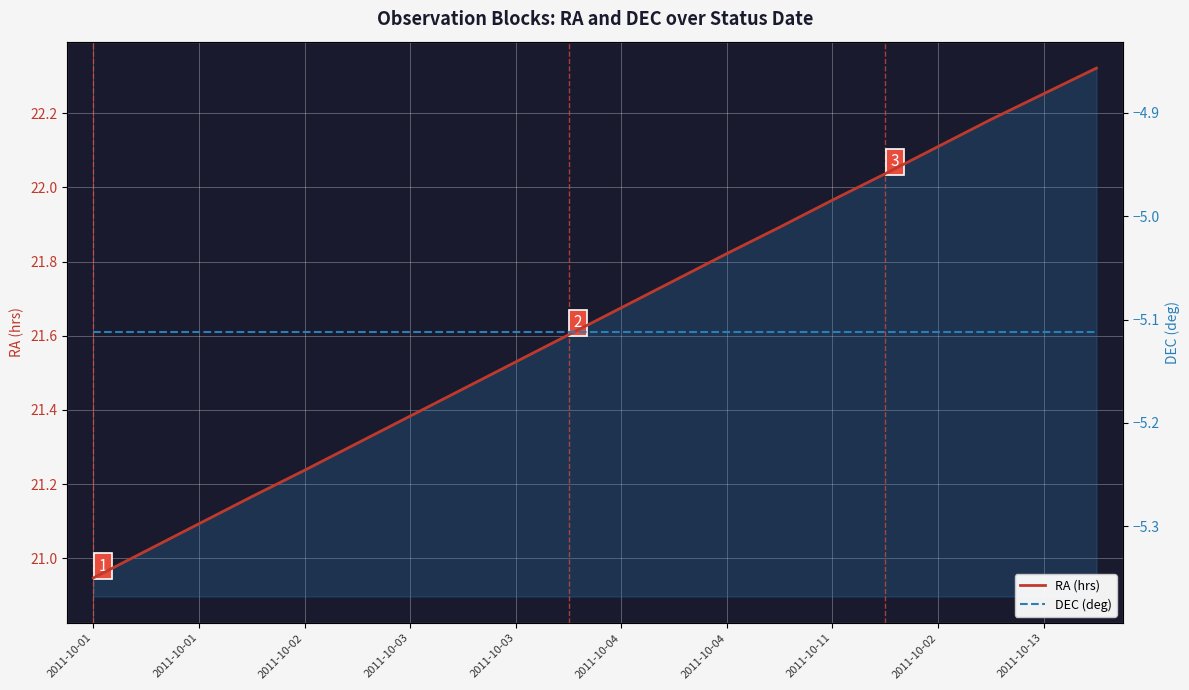

What is the label of the 7th point from the right?

13